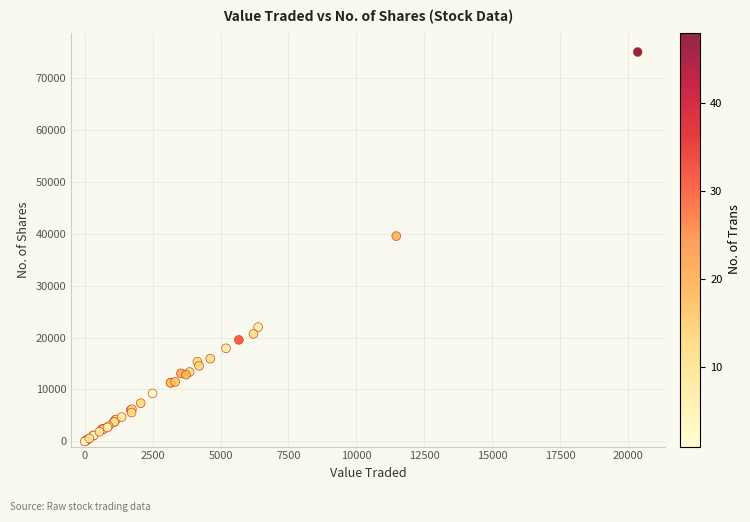

What Y value in the scatter plot is closest to 37516?

39556